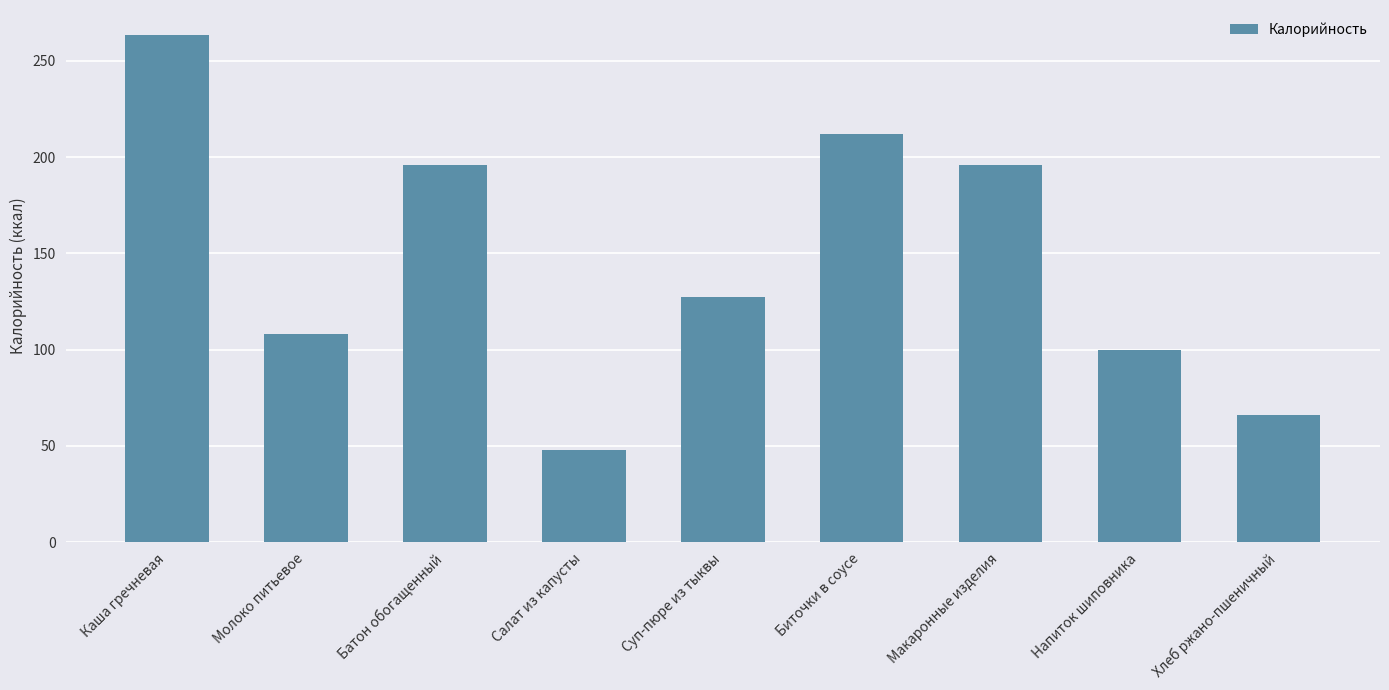

Reading left to right, what are all the values shown in this chart?

263.2	108.0	196.0	48.0	127.3	212.0	196.0	100.0	66.0